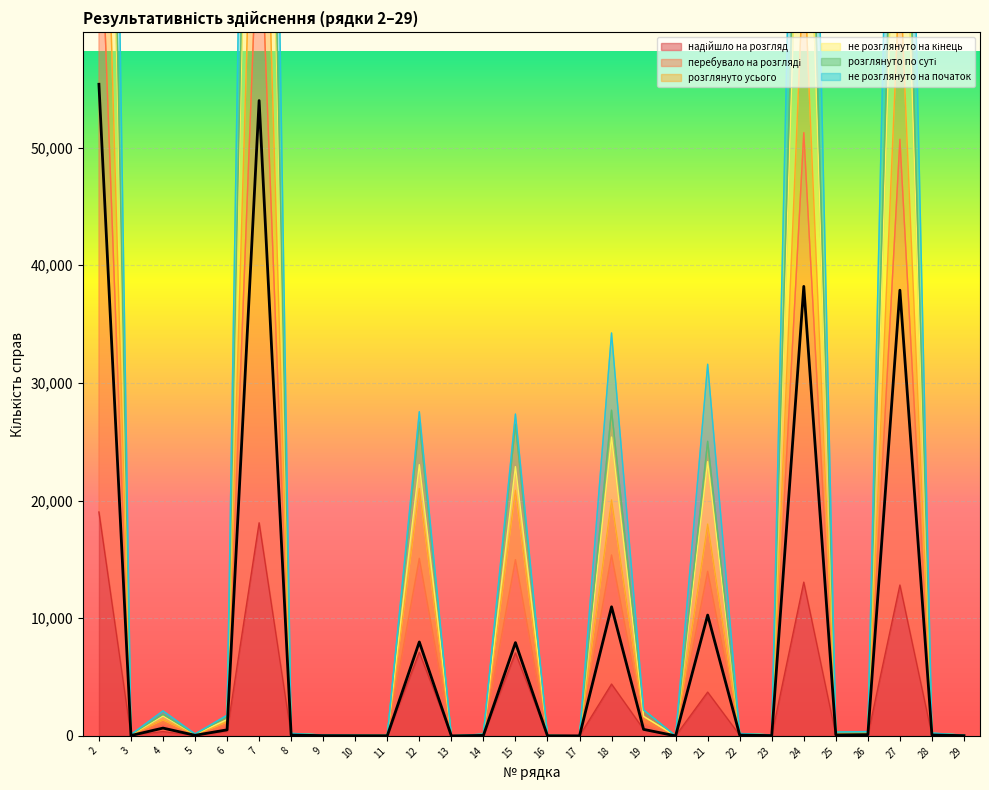

What is the difference between the second highest and minimum values in the не розглянуто на початок series?

125806